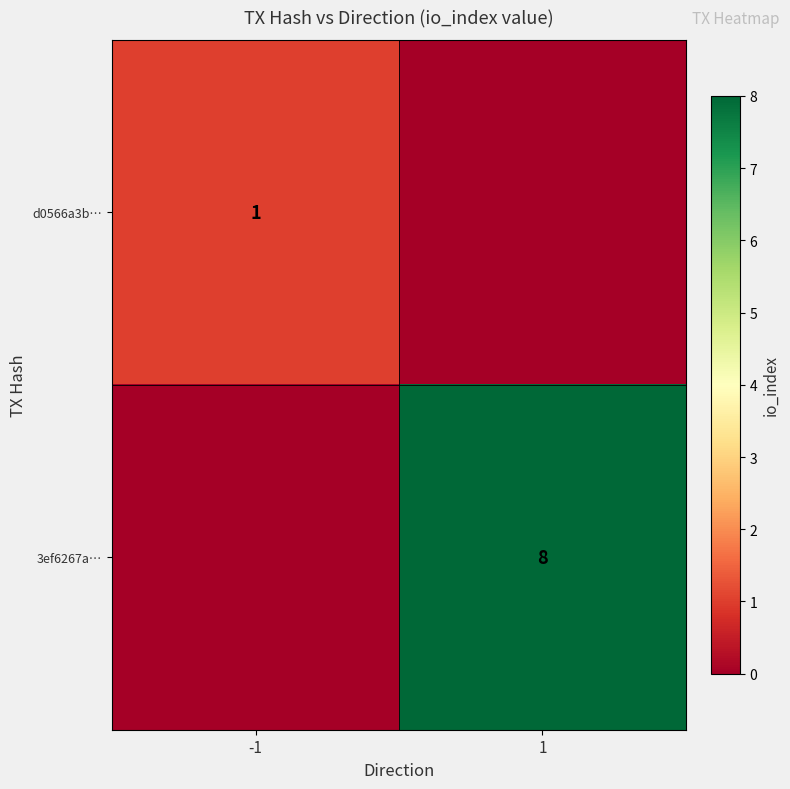

Is it true that 3ef6267a… equals 12 at 1?

False